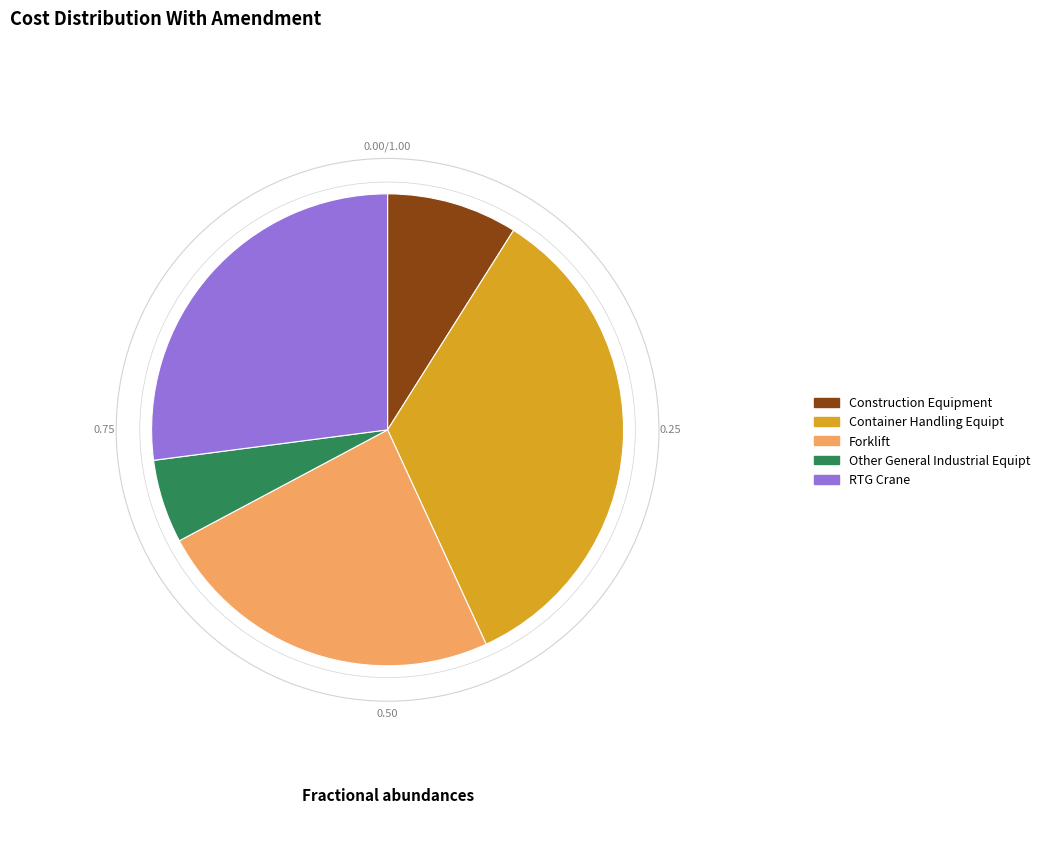

Is the sum of Construction Equipment and Other General Industrial Equipt greater than half?

No